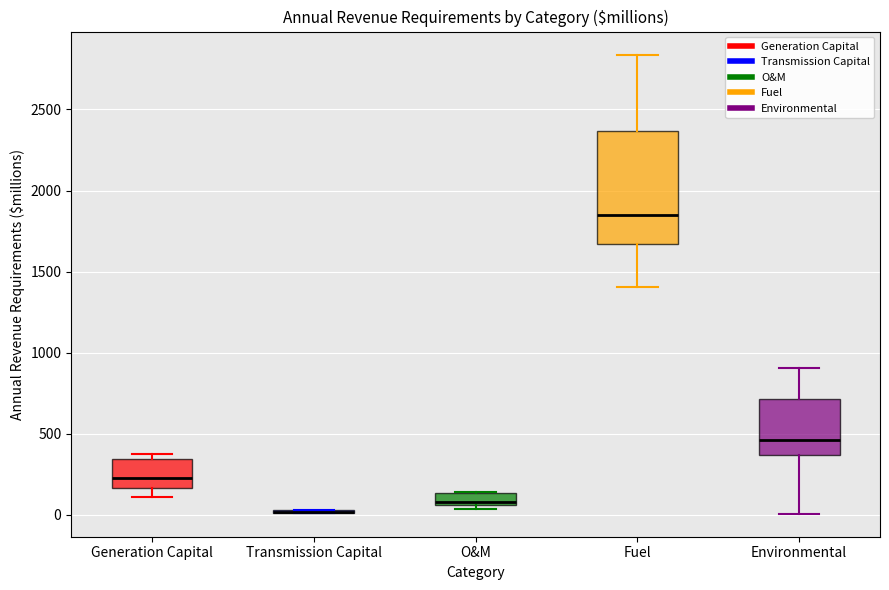

Which box is the tallest, from its lower edge to its upper edge?

Fuel